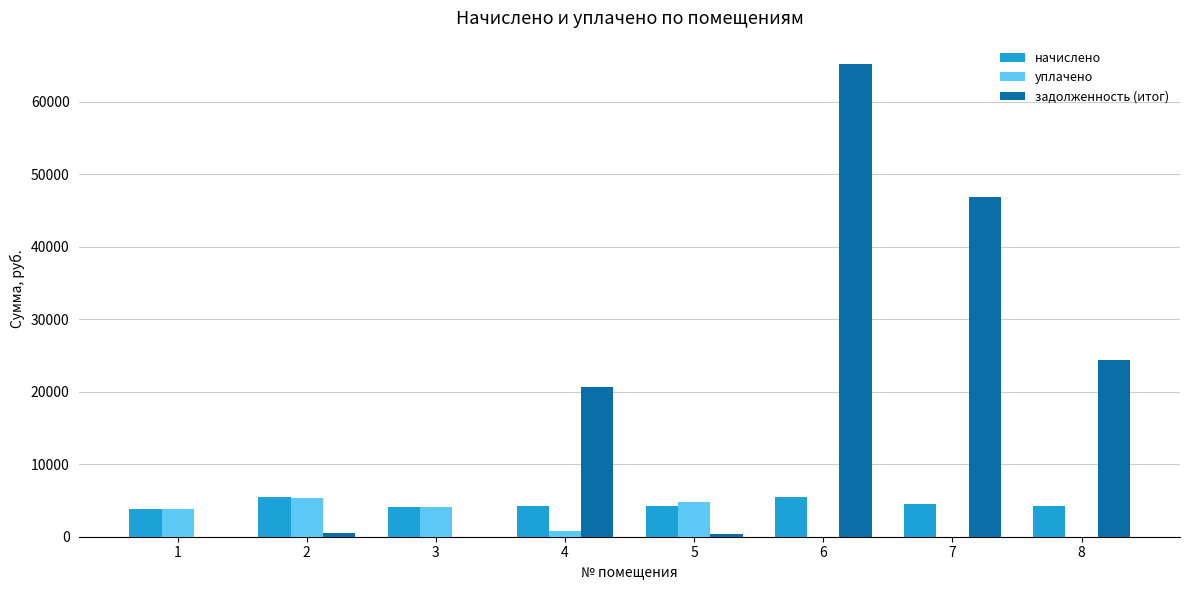

How many series are shown in this chart?

3